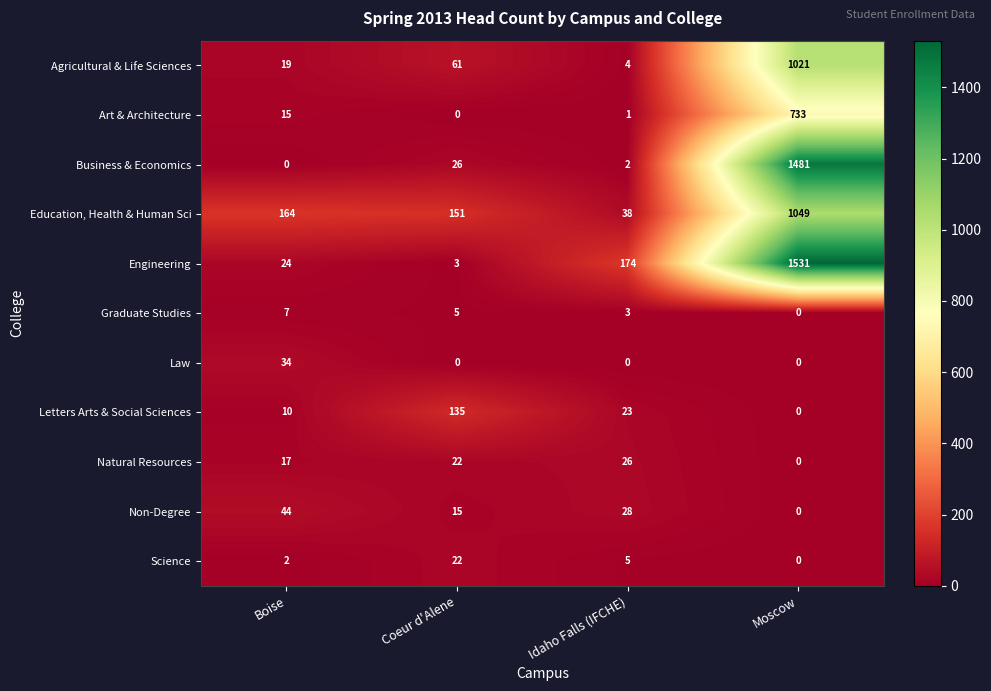

Which series has the widest spread of values?

Engineering